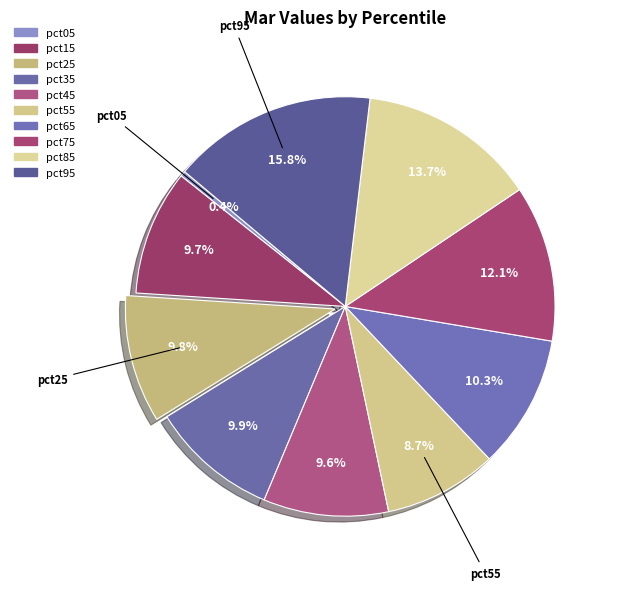

Does any single category account for the majority?

No